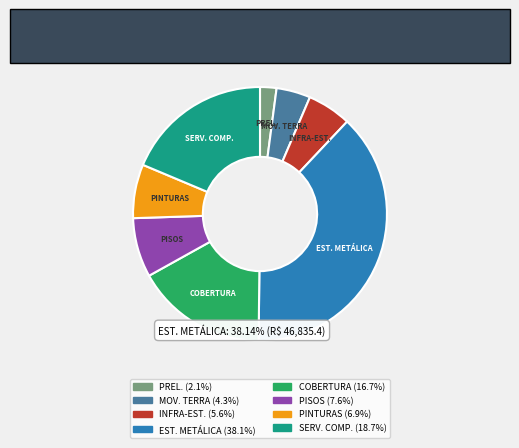

Is there a majority slice in this chart?

No